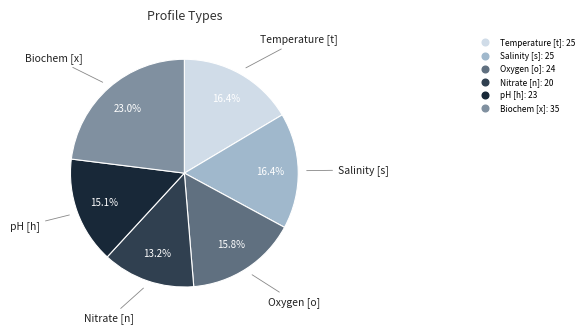

To the nearest percent, what is the difference between the Salinity [s] and Oxygen [o] slice percentages?

1%